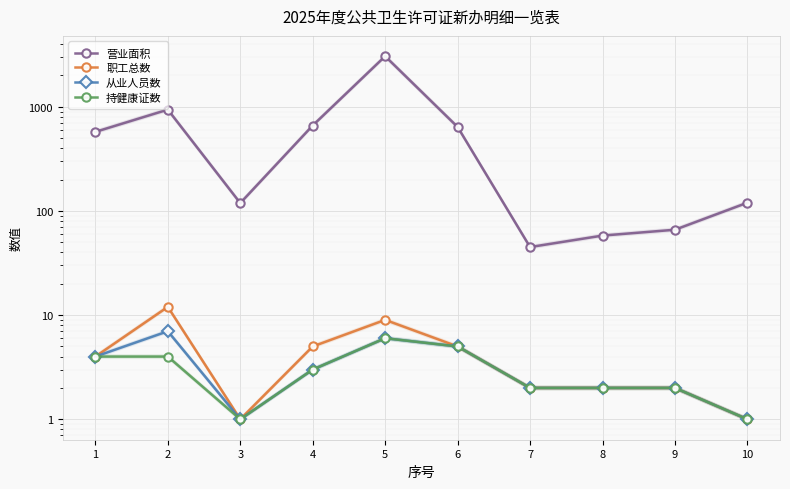

Reading right to left, what are all the values shown in this chart?

营业面积: 120	66	58	45	640	3056	661	119	939	574
职工总数: 1	2	2	2	5	9	5	1	12	4
从业人员数: 1	2	2	2	5	6	3	1	7	4
持健康证数: 1	2	2	2	5	6	3	1	4	4